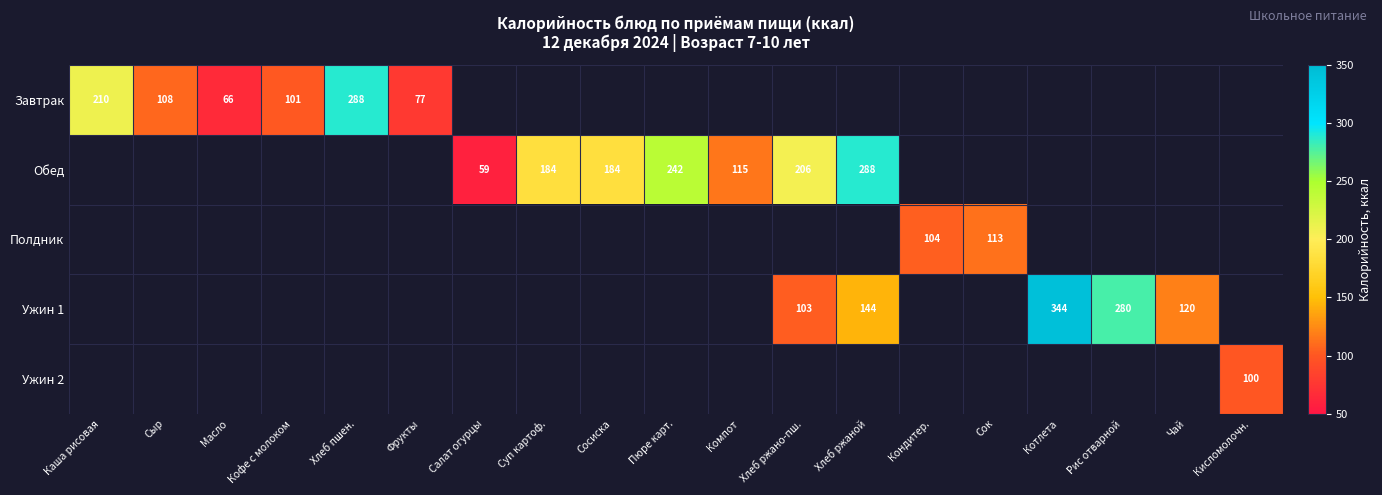

What is the minimum value shown in the chart?

59.0